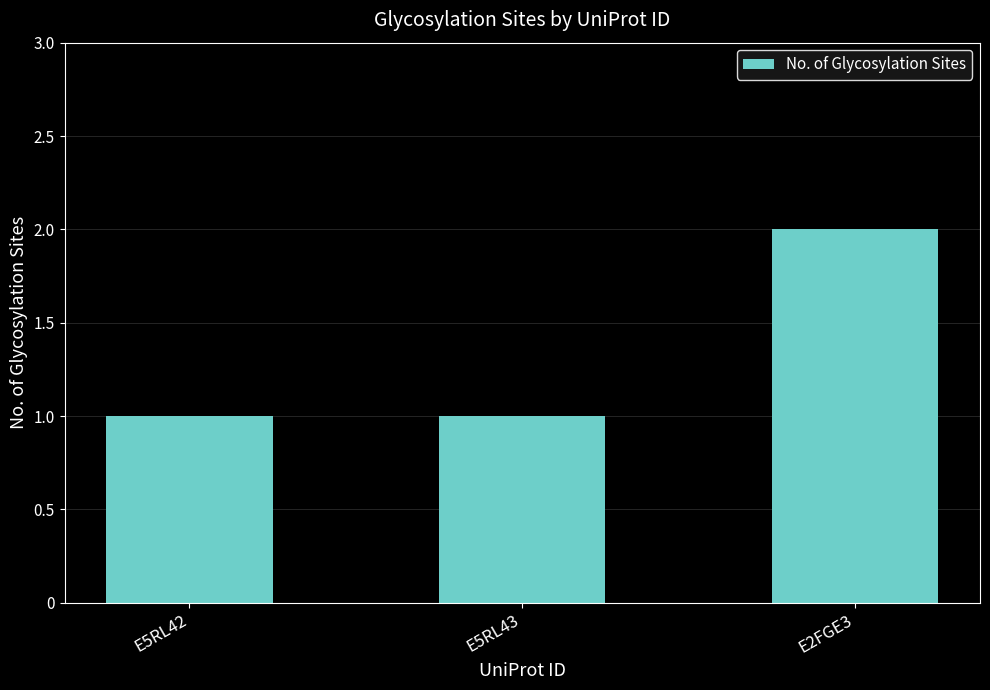

What is the ratio of the value at E5RL43 to the value at E2FGE3?

0.5